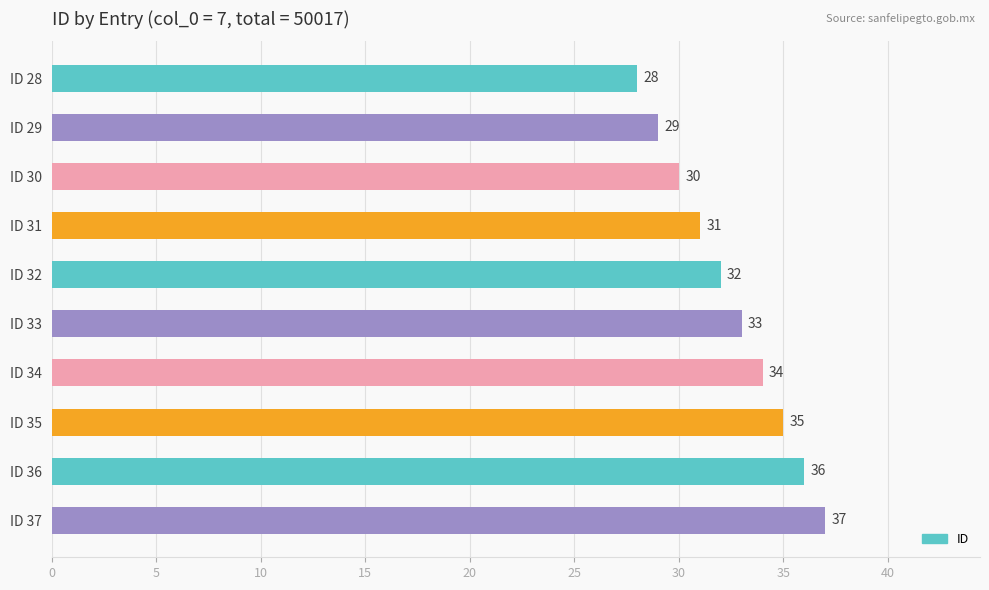

How many values are below 33?

5